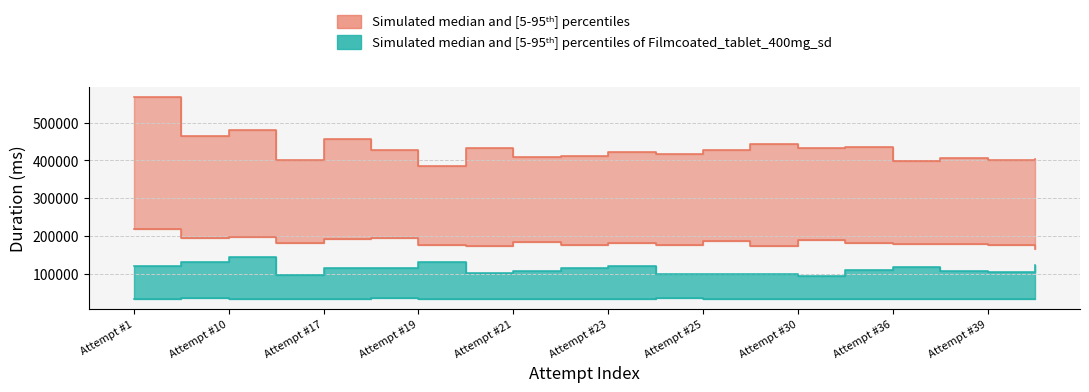

Does the chart display data point markers on the line(s)?

No